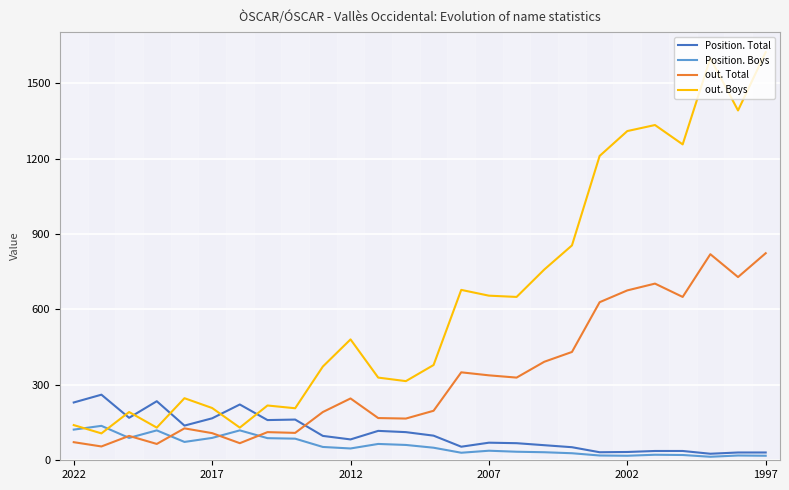

What is the difference between the maximum and second lowest values in the Position. Boys series?

119